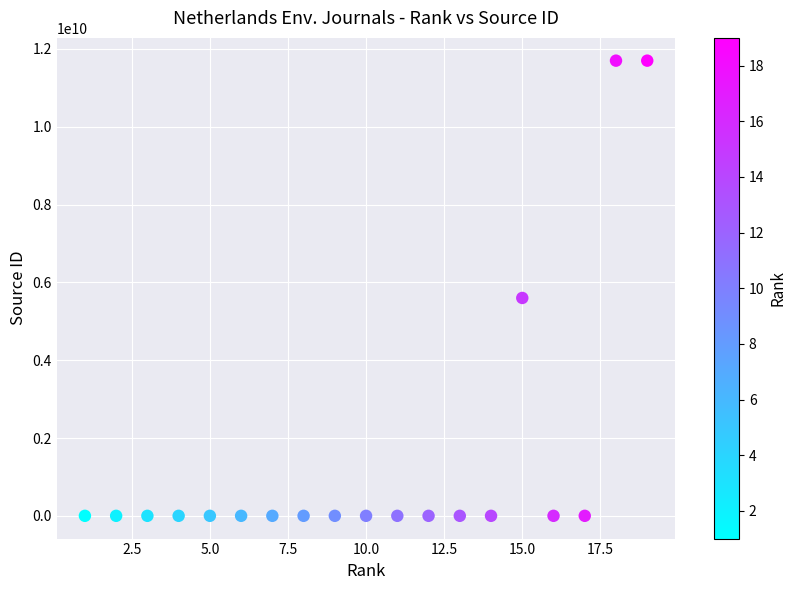

What Y value in the scatter plot is closest to 5850083403?

5600152978